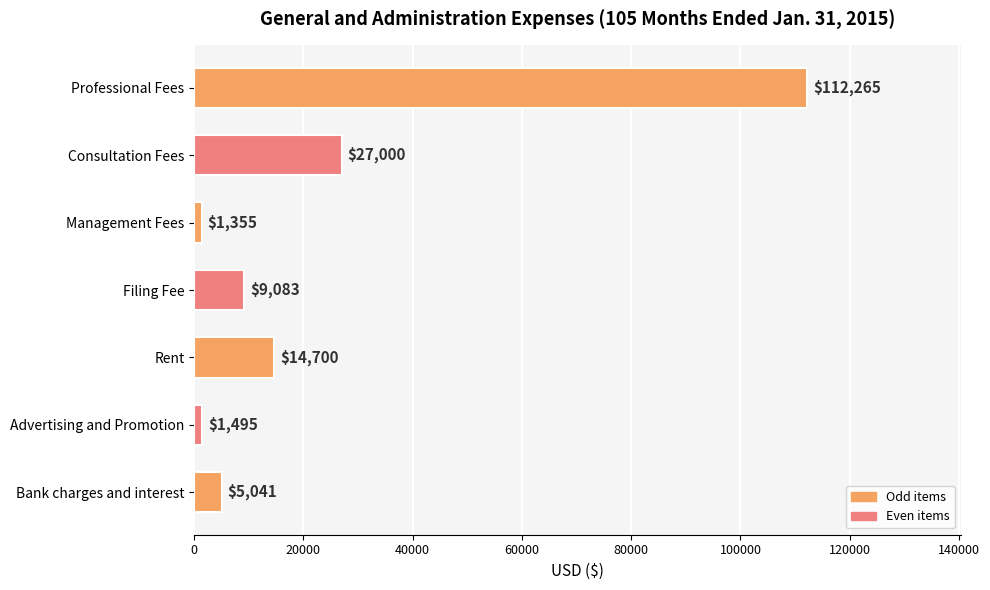

What is the difference between the second highest and second lowest values?

25505